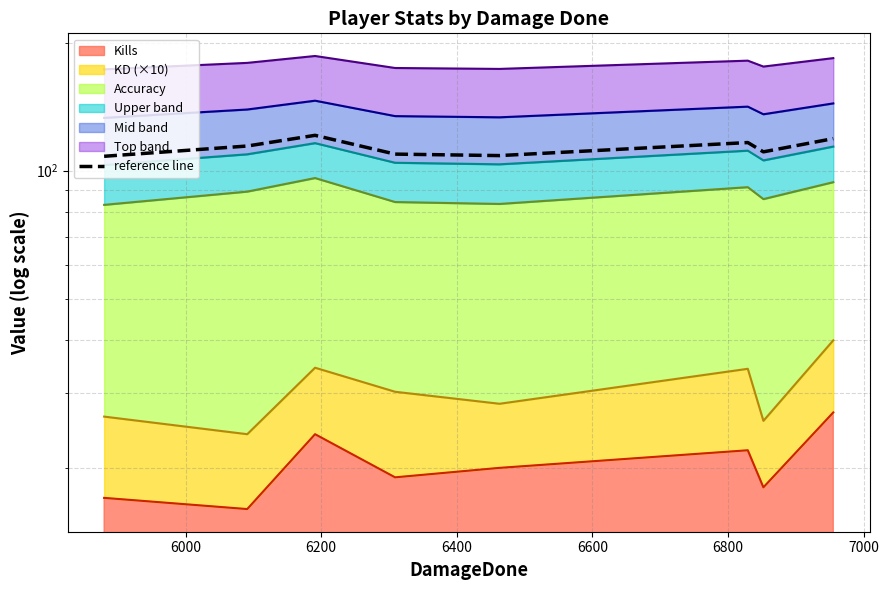

Which category has the highest value across all series?

6200